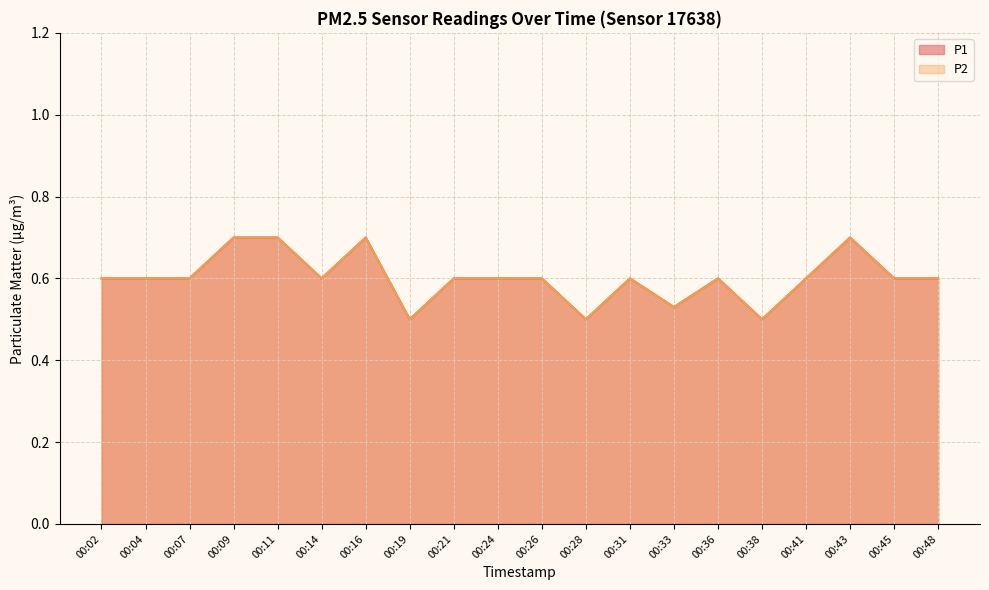

List the labels in order of P1 value, largest first.

00:09, 00:11, 00:16, 00:43, 00:02, 00:04, 00:07, 00:14, 00:21, 00:24, 00:26, 00:31, 00:36, 00:41, 00:45, 00:48, 00:33, 00:19, 00:28, 00:38